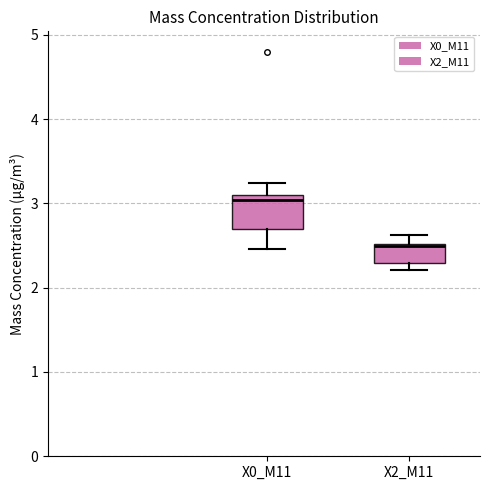

Which box has the lowest median line?

X2_M11